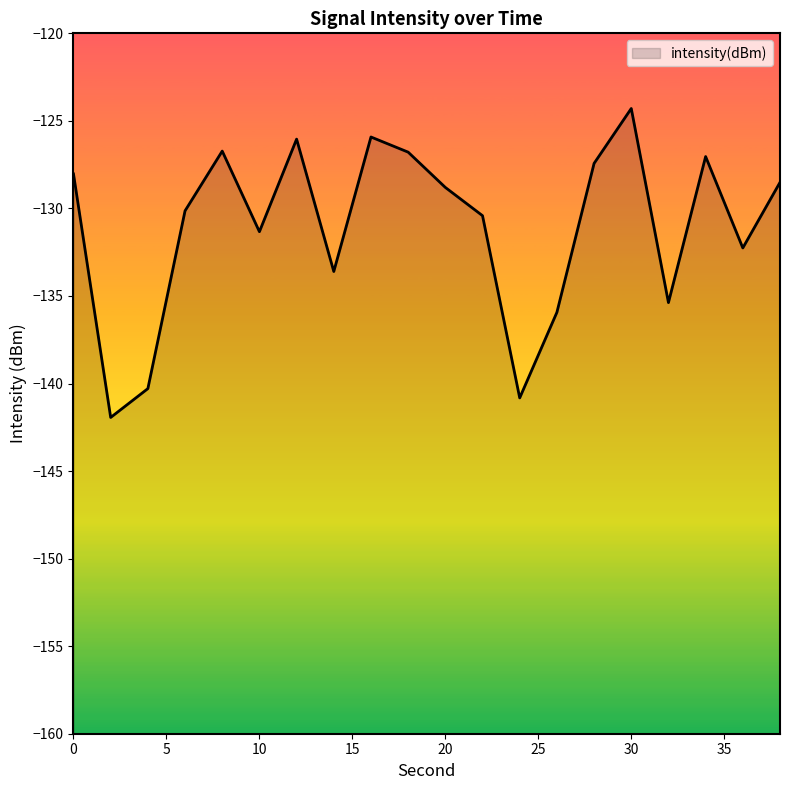

What is the value of the 7th point from the left?

-126.0